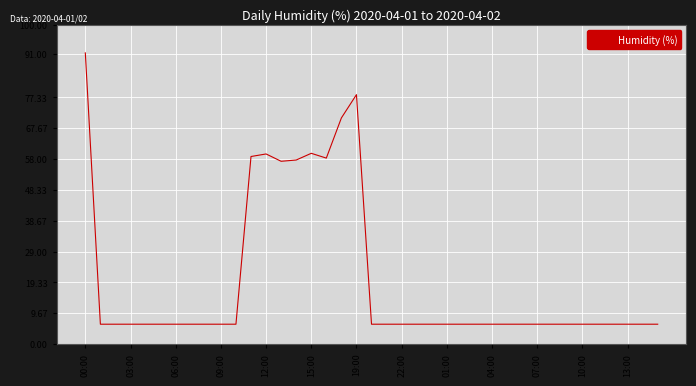

What is the difference between the maximum and minimum values?

85.1